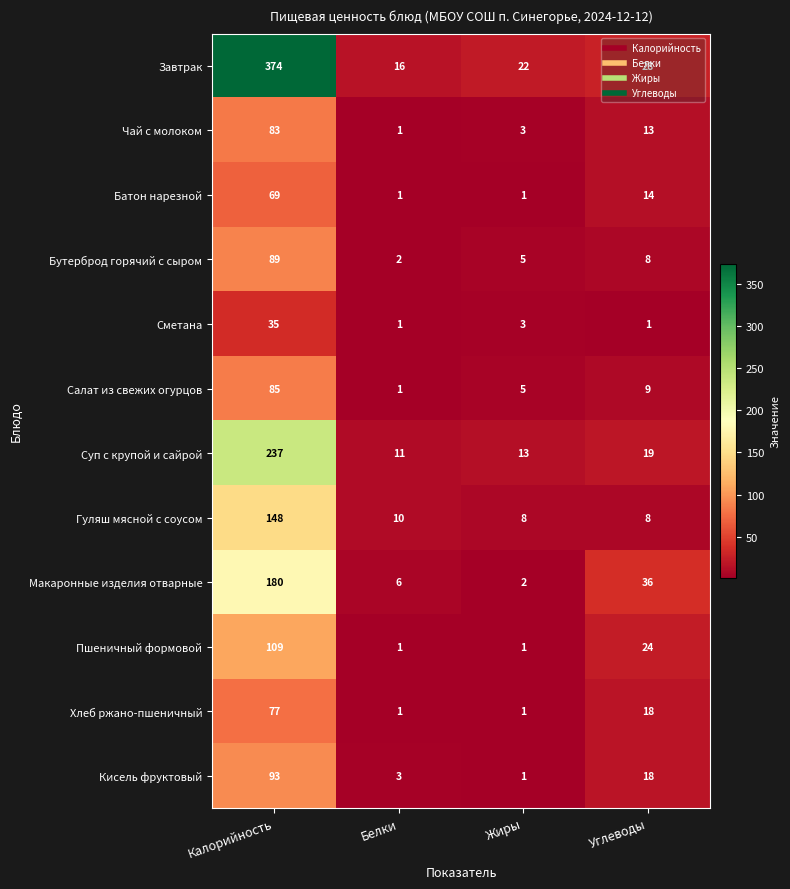

At which label does Пшеничный формовой first exceed 24?

Калорийность